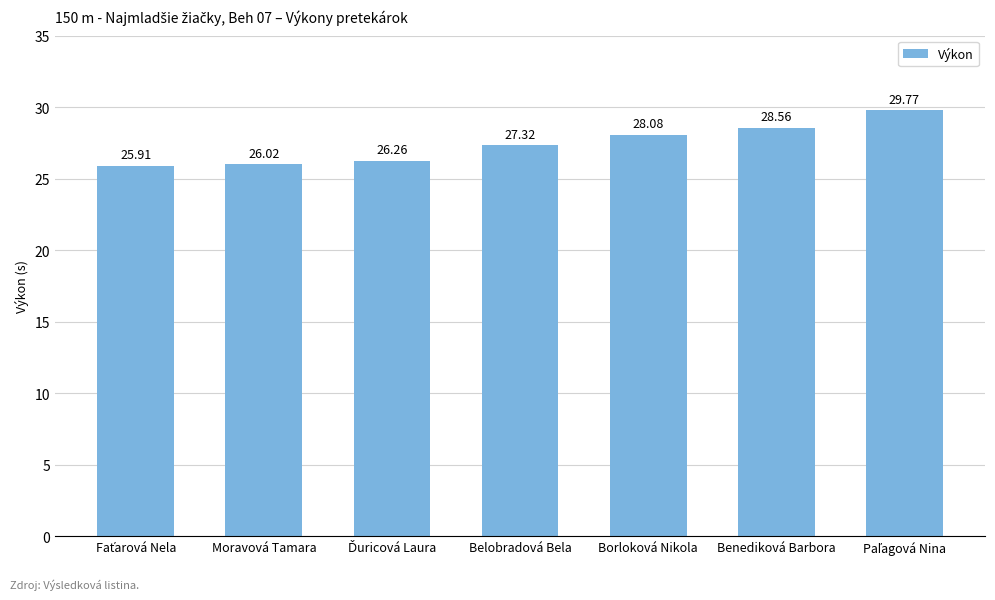

What is the greatest value displayed?

29.8